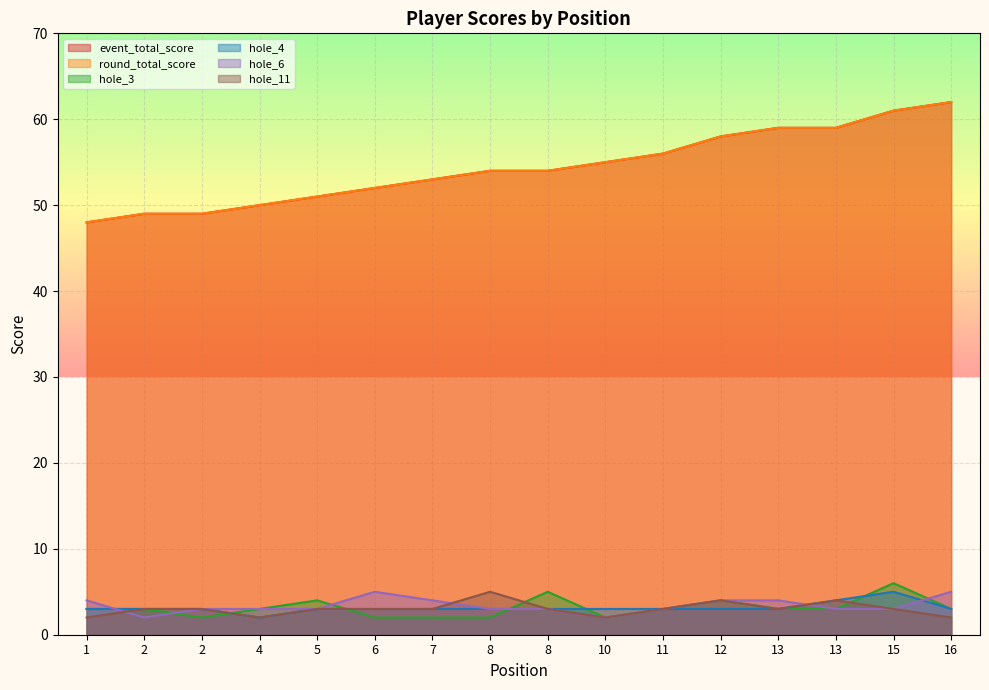

True or false: hole_6 and hole_4 intersect in this chart.

True